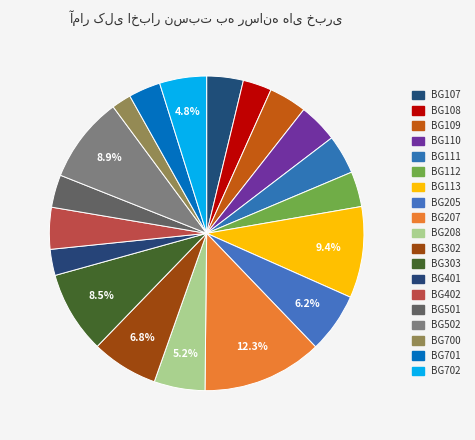

To the nearest percent, what portion does BG207 represent?

12%